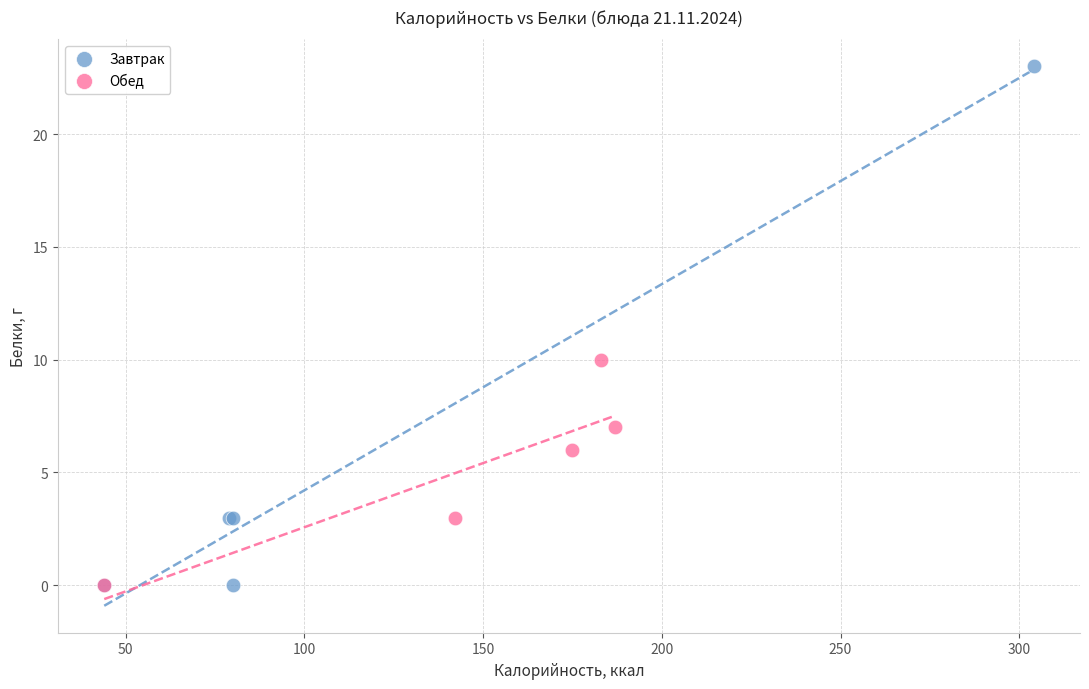

Which series reaches the maximum Y coordinate?

Завтрак